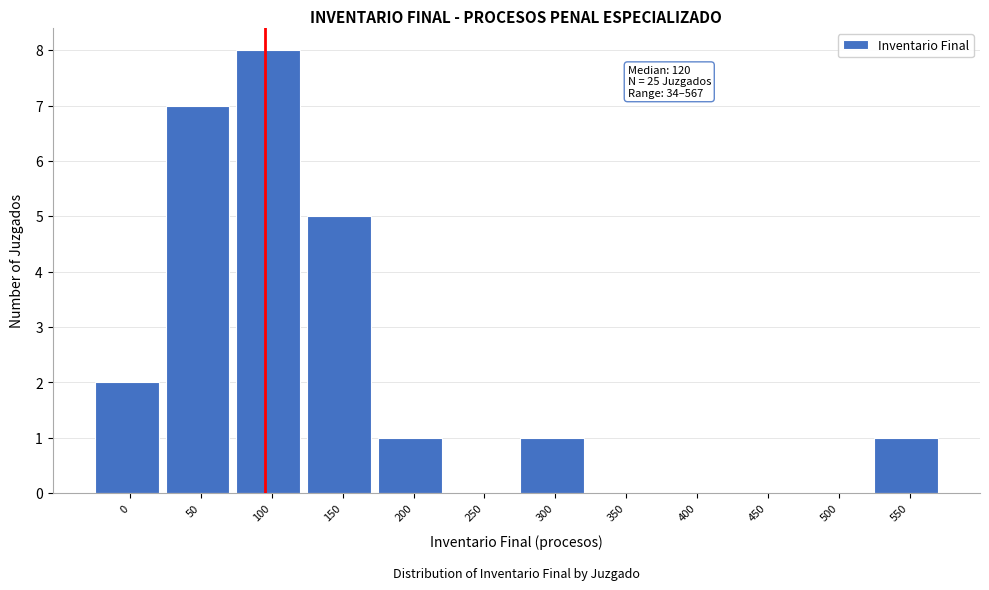

Reading left to right, transcribe all the data shown in this chart.

0=2	50=7	100=8	150=5	200=1	250=0	300=1	350=0	400=0	450=0	500=0	550=1